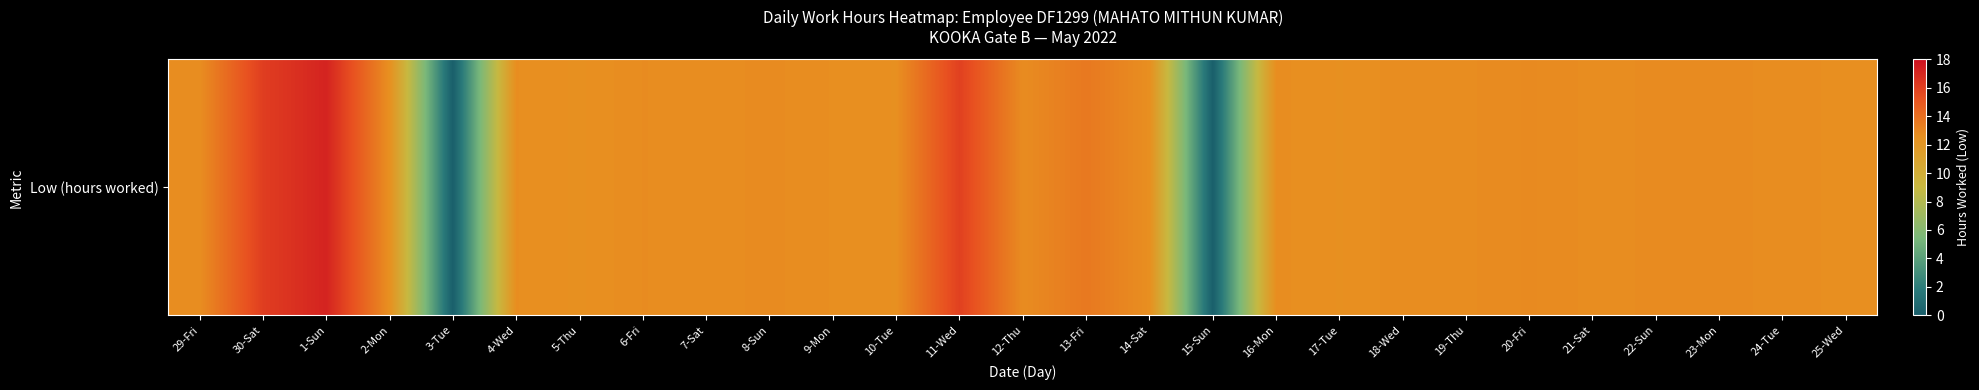

Approximately how many times larger is the value at 24-Tue compared to 16-Mon?

1.0